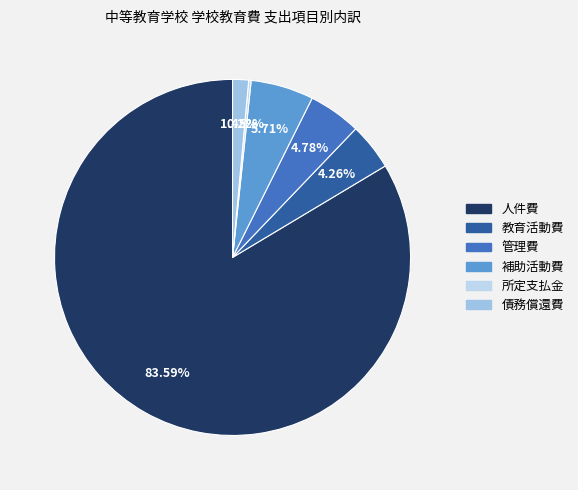

To the nearest percent, what is the average slice percentage?

17%